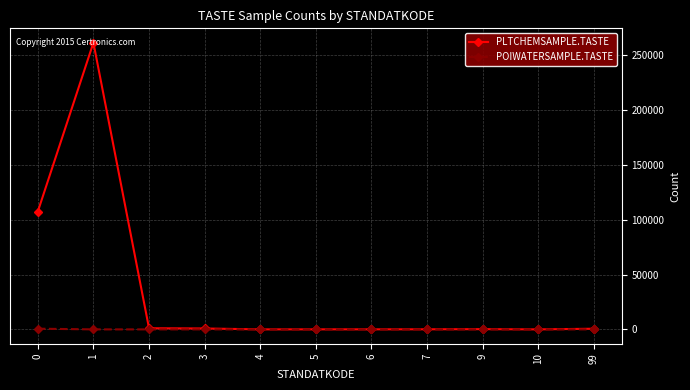

What are all the series names shown in the legend?

PLTCHEMSAMPLE.TASTE, POIWATERSAMPLE.TASTE